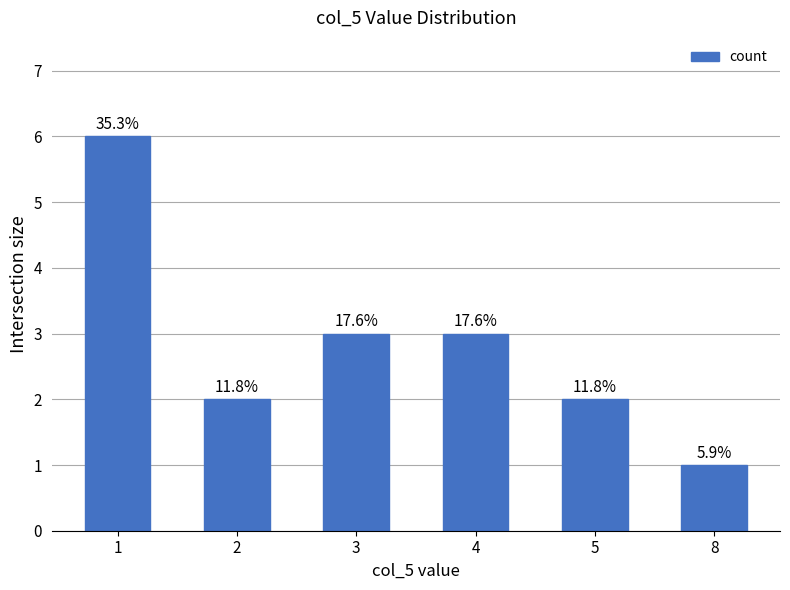

What is the sum of all values?

17